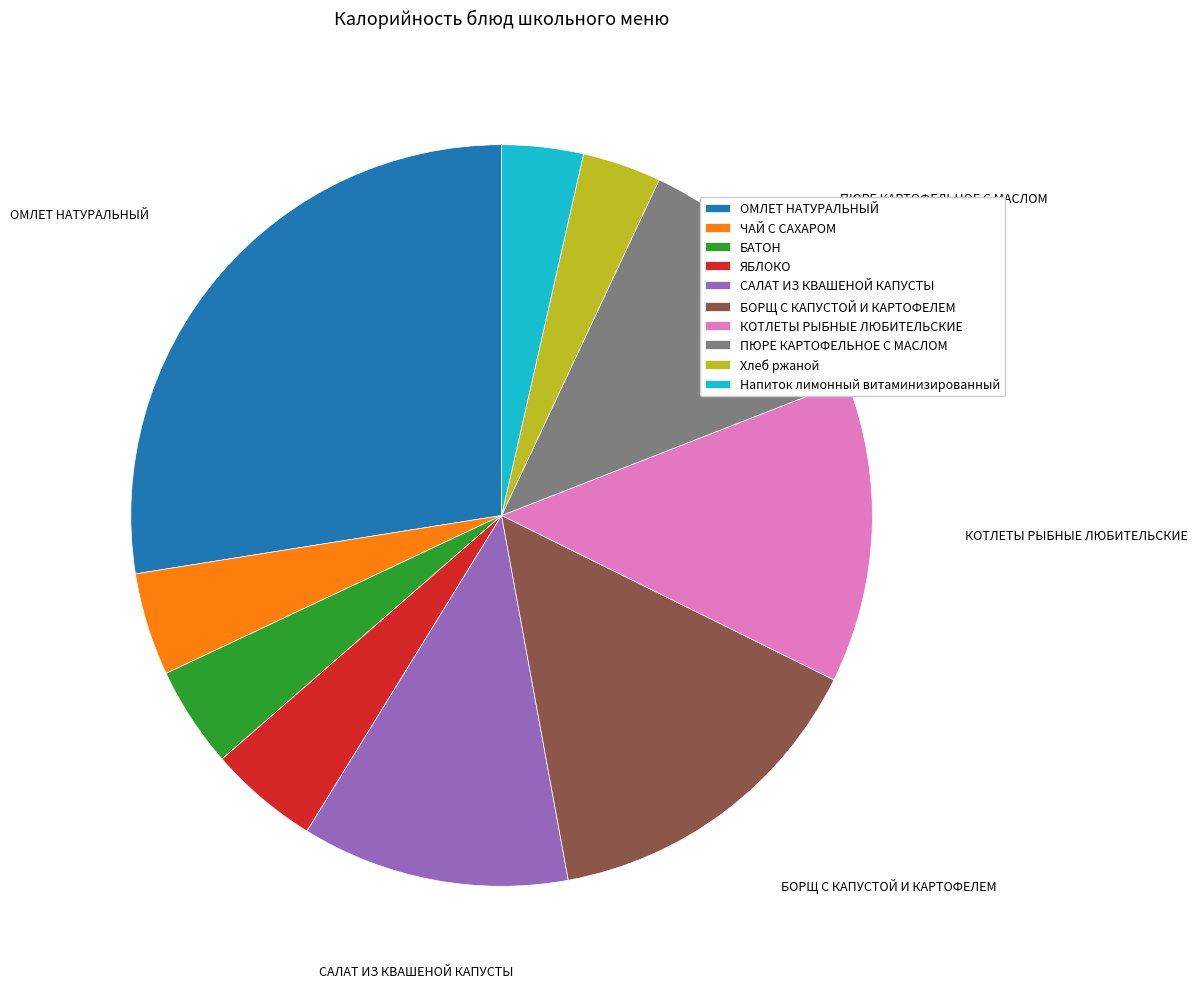

Which category has the biggest portion of the pie?

ОМЛЕТ НАТУРАЛЬНЫЙ